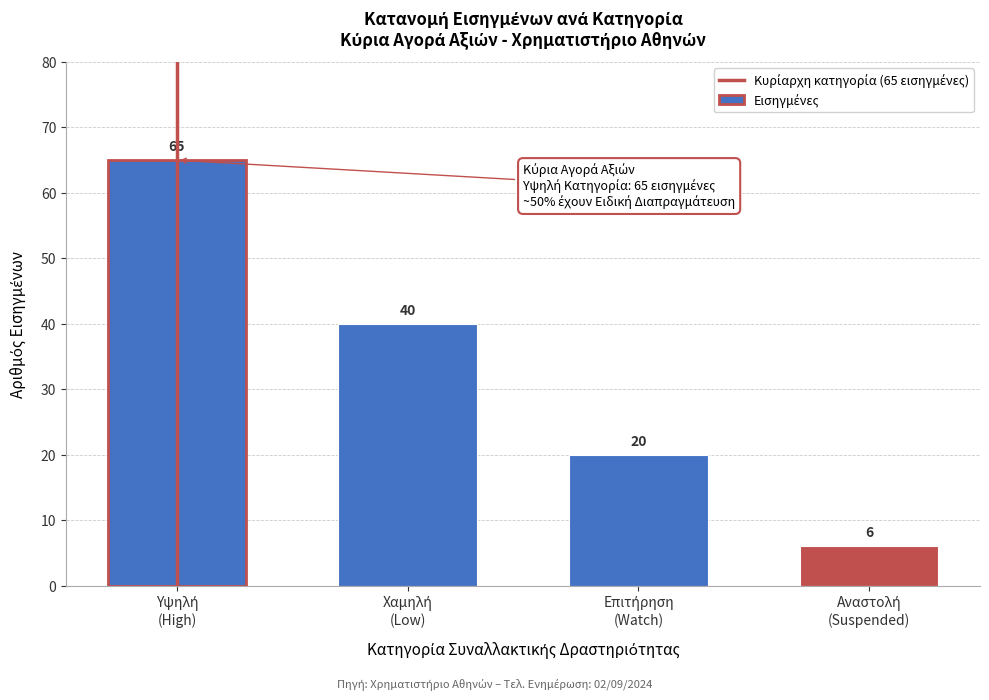

Reading left to right, list all the values displayed in this chart.

65	40	20	6